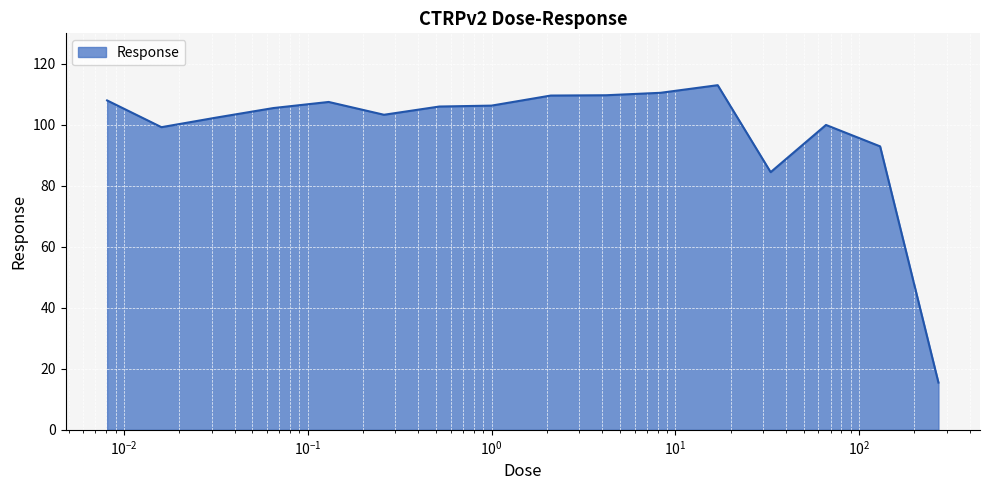

What is the smallest value displayed?

15.5